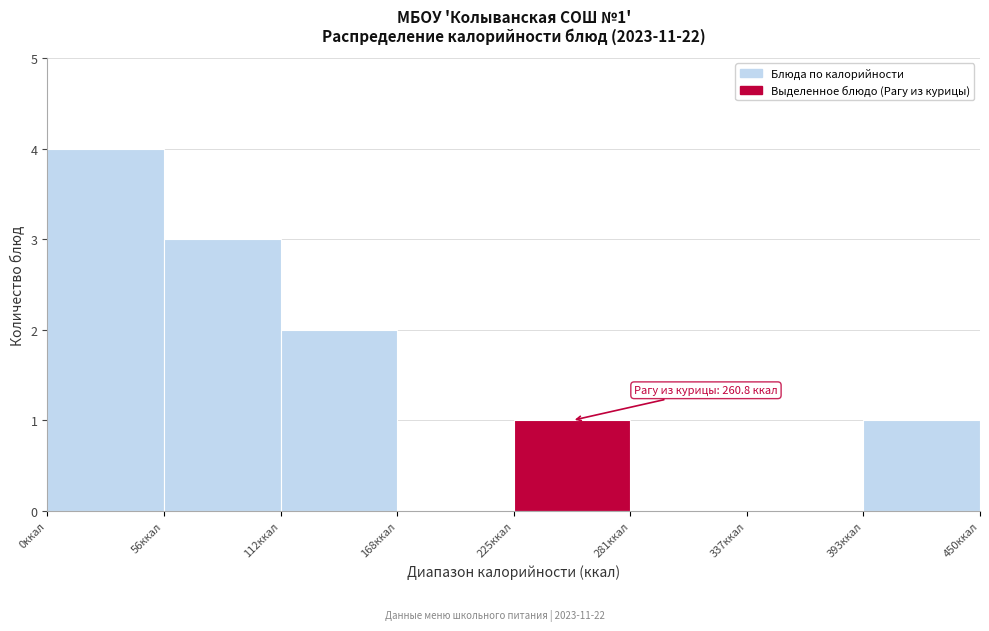

Which range on the x-axis has the tallest bar?

0 to 60